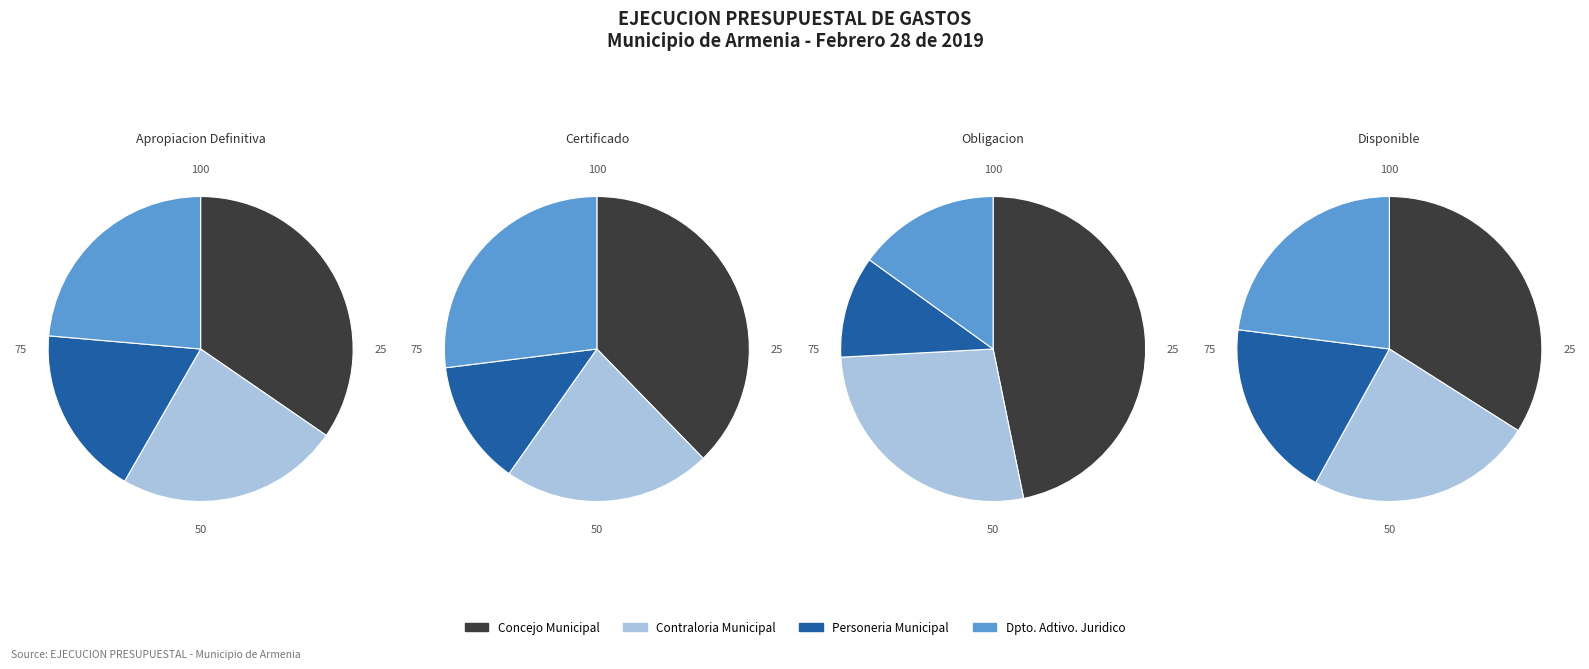

What is the smallest slice in the pie chart?

PERSONERIA MUNICIPAL DE ARMENIA